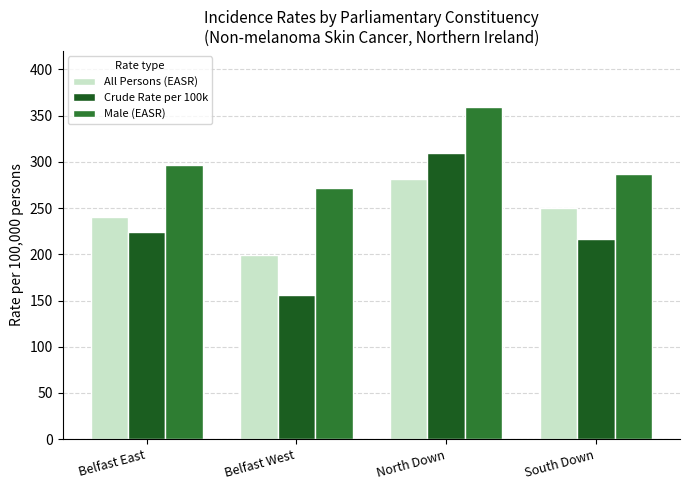

Which series has the largest total across all categories?

Male (EASR)